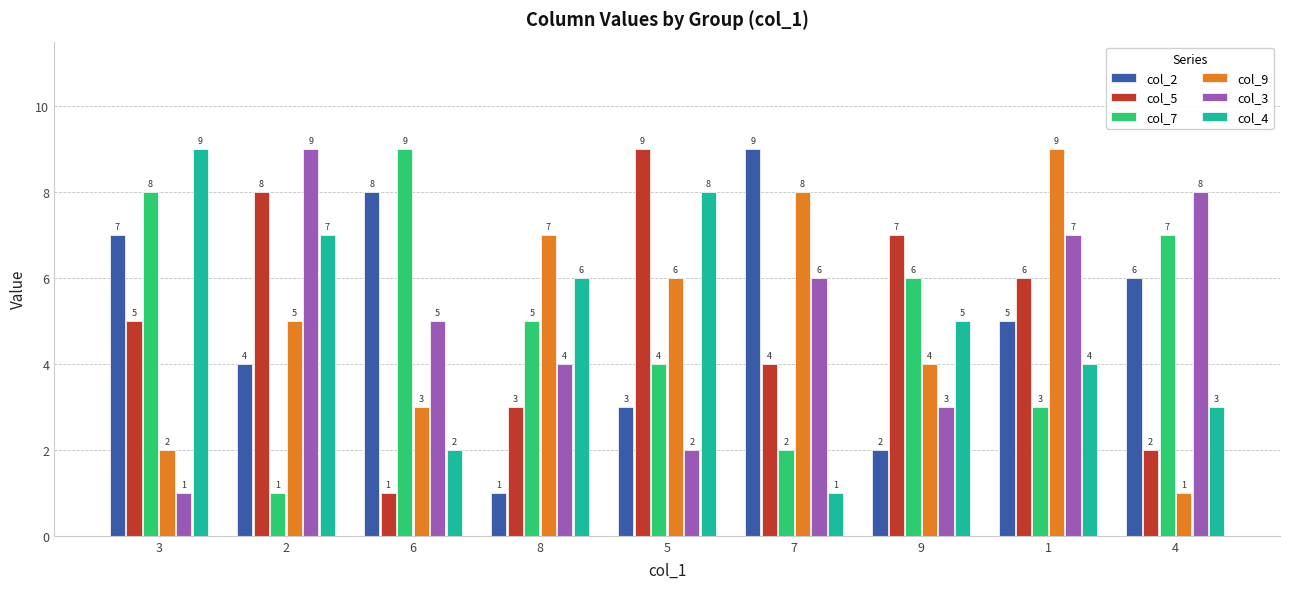

At which label is col_3 closest to 5?

6